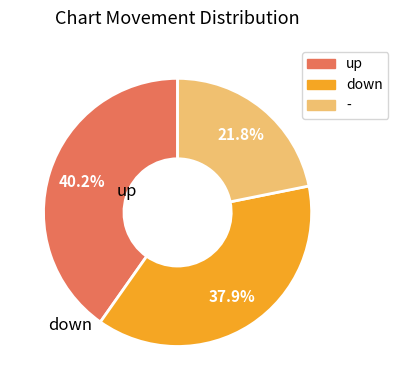

Do up and down together represent more than half of the pie?

Yes